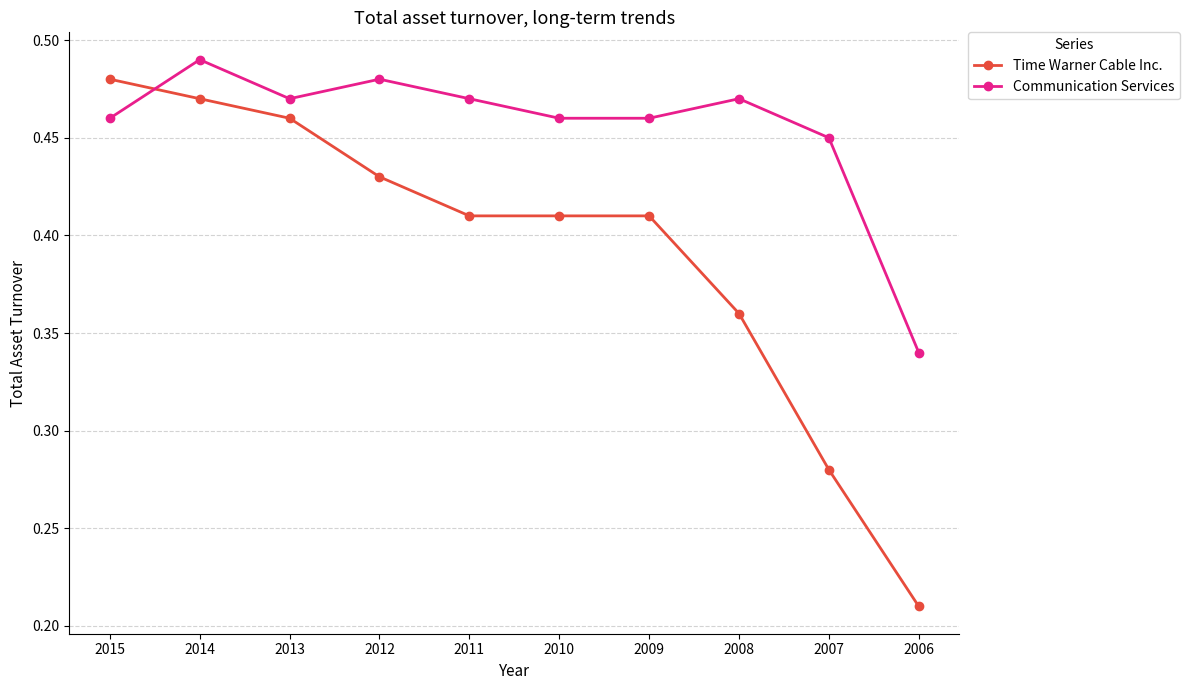

Which series has the largest range (max minus min)?

Time Warner Cable Inc.